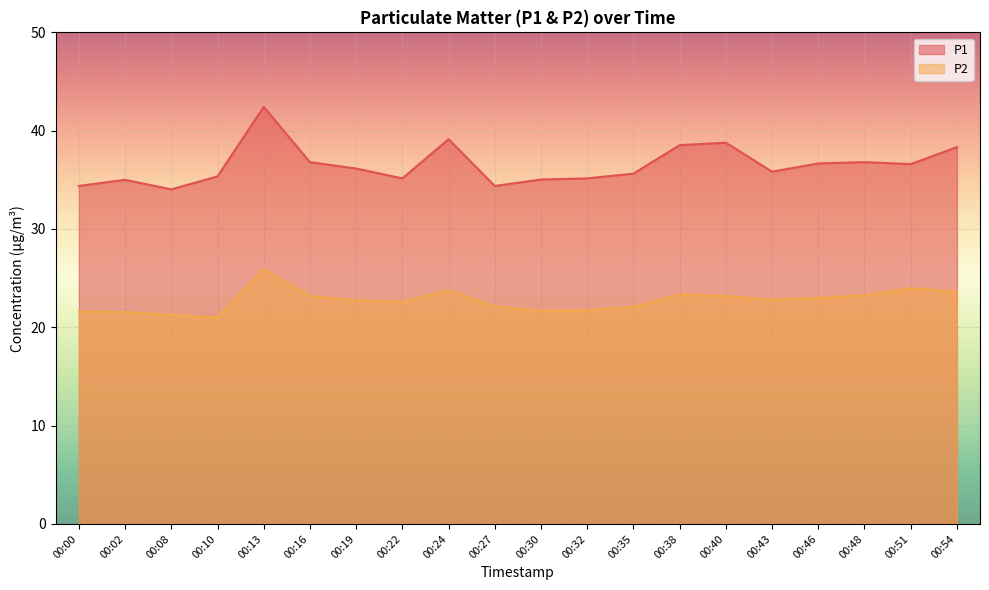

Which category has the highest value across all series?

00:13